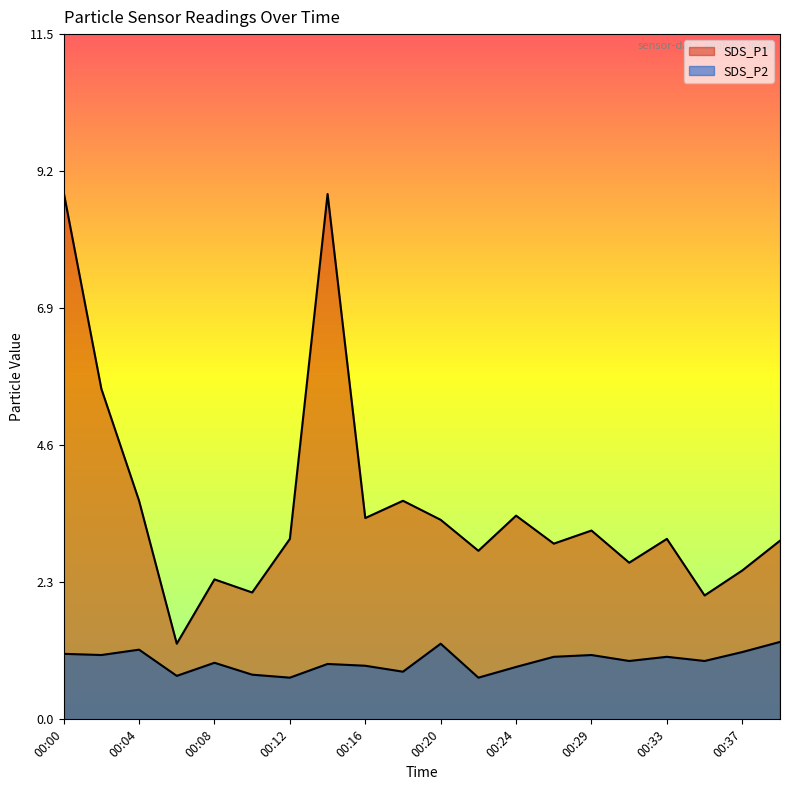

What is the value of the SDS_P2 point at the 11th from the left?

1.3